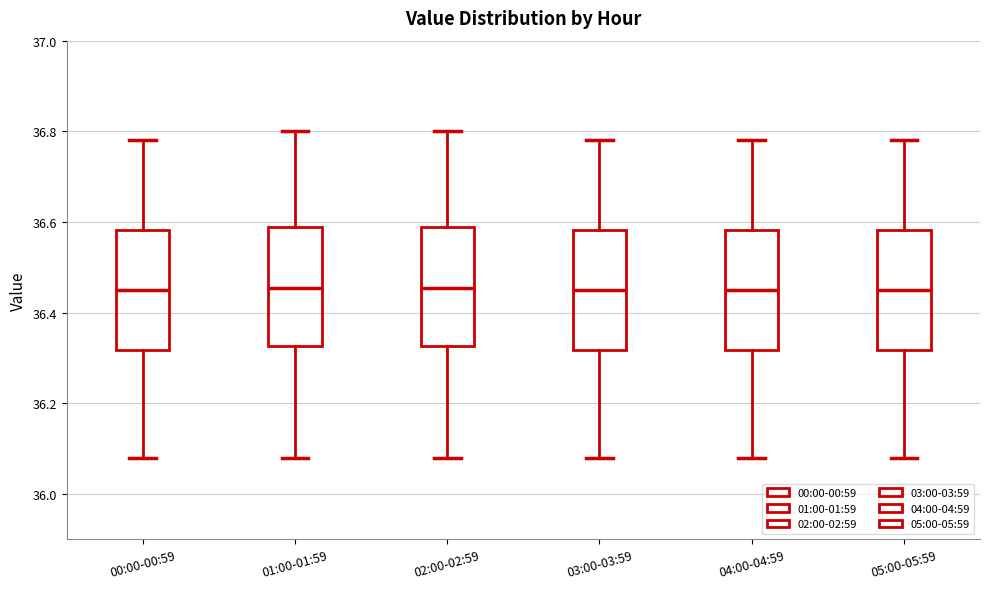

Where does the median line of the box for 03:00-03:59 sit on the y-axis? The values are not printed on the chart, so give them approximately, as read against the axis.

36.46